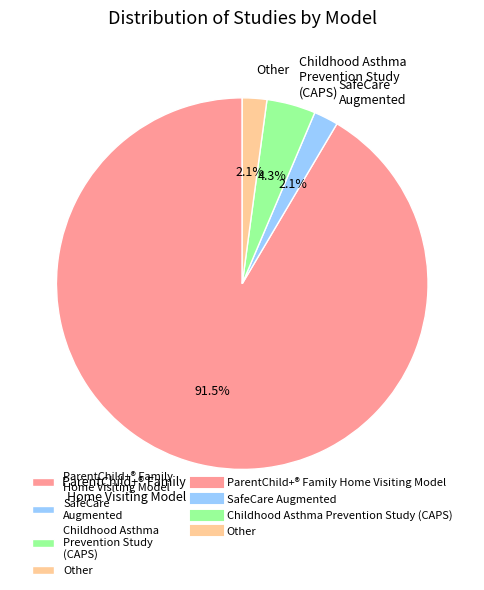

Which has a higher value, Other or Childhood Asthma Prevention Study (CAPS)?

Childhood Asthma Prevention Study (CAPS)